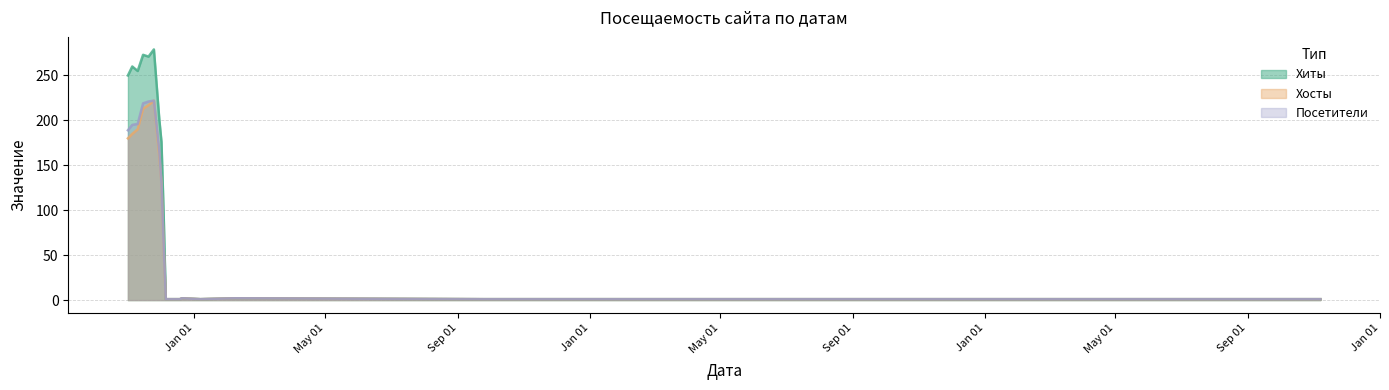

What is the difference between the maximum and minimum values in the Посетители series?

221